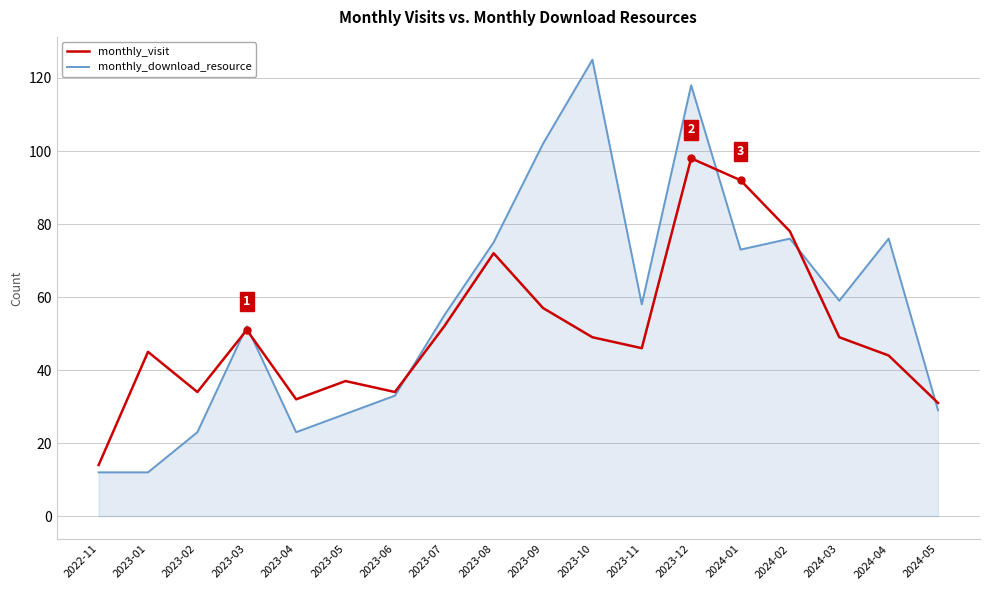

What value does the monthly_download_resource series have at 2023-07?

55